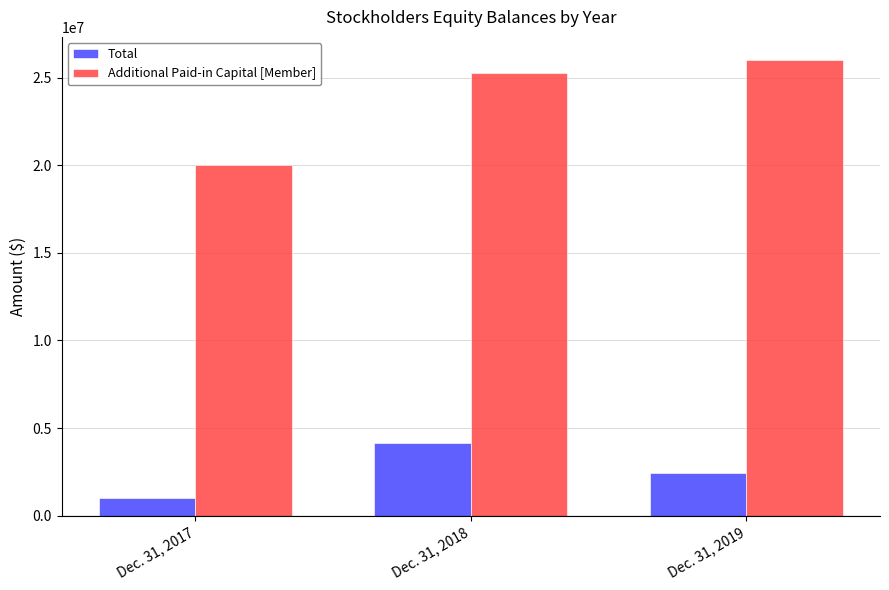

List the series in order of their peak value, lowest first.

Total, Additional Paid-in Capital [Member]